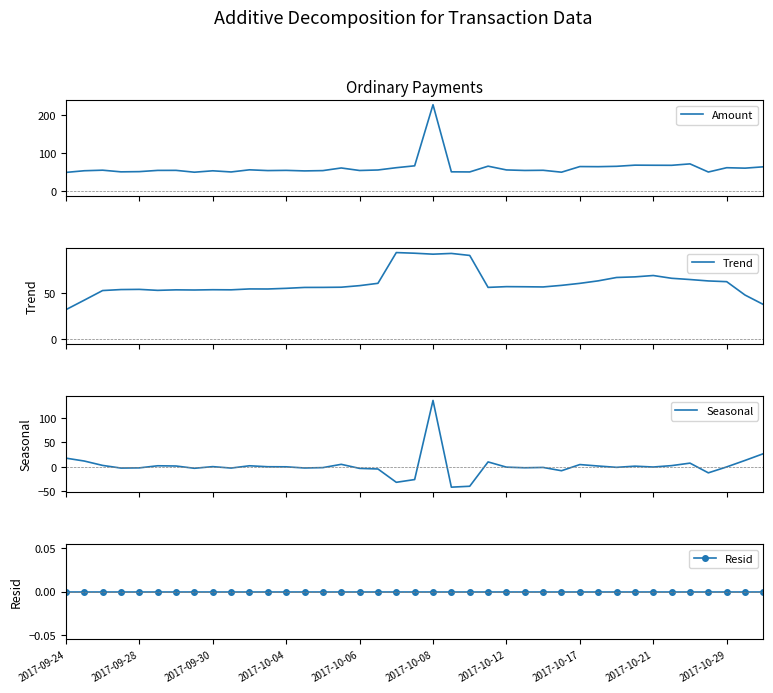

What is the minimum value shown in the chart?

-41.4